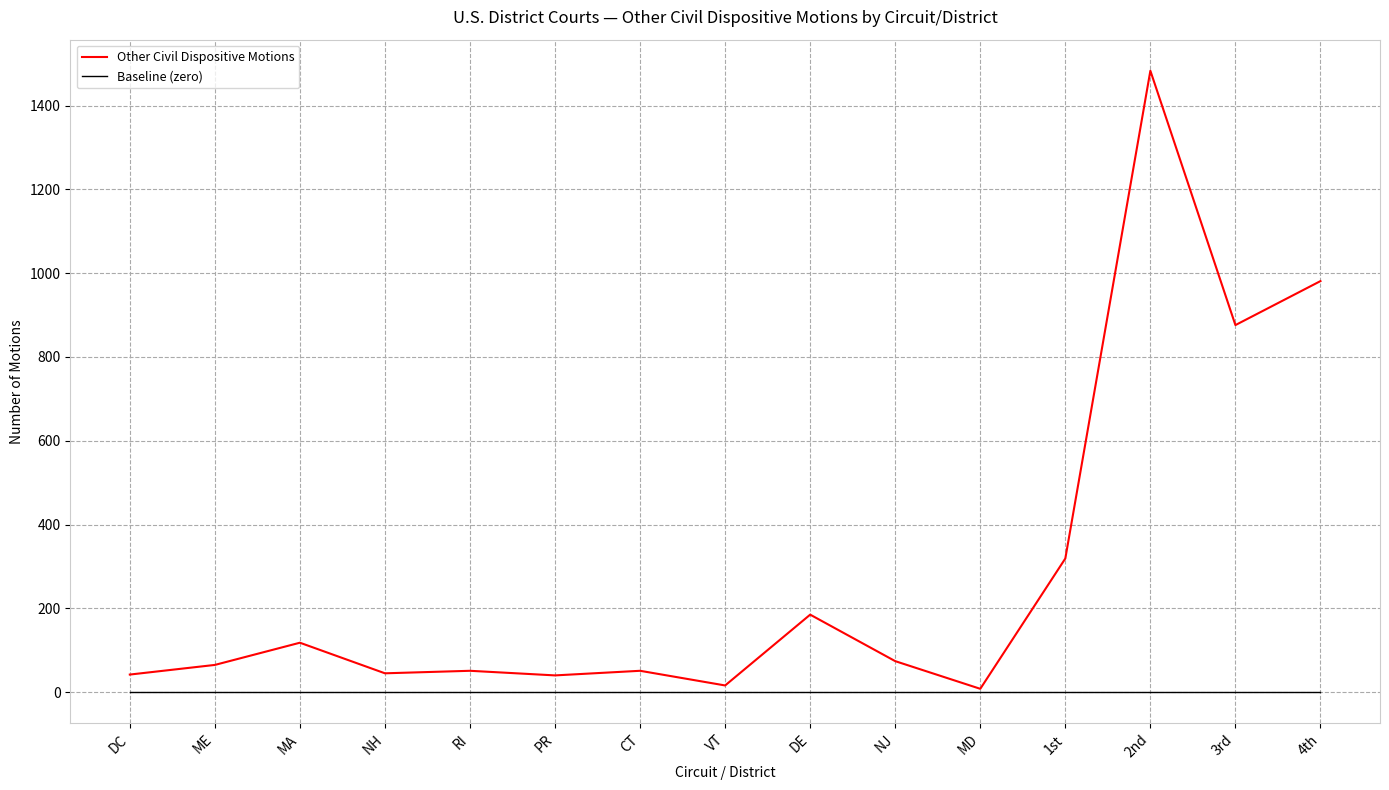

What is the difference between the highest and lowest values at NJ?

74